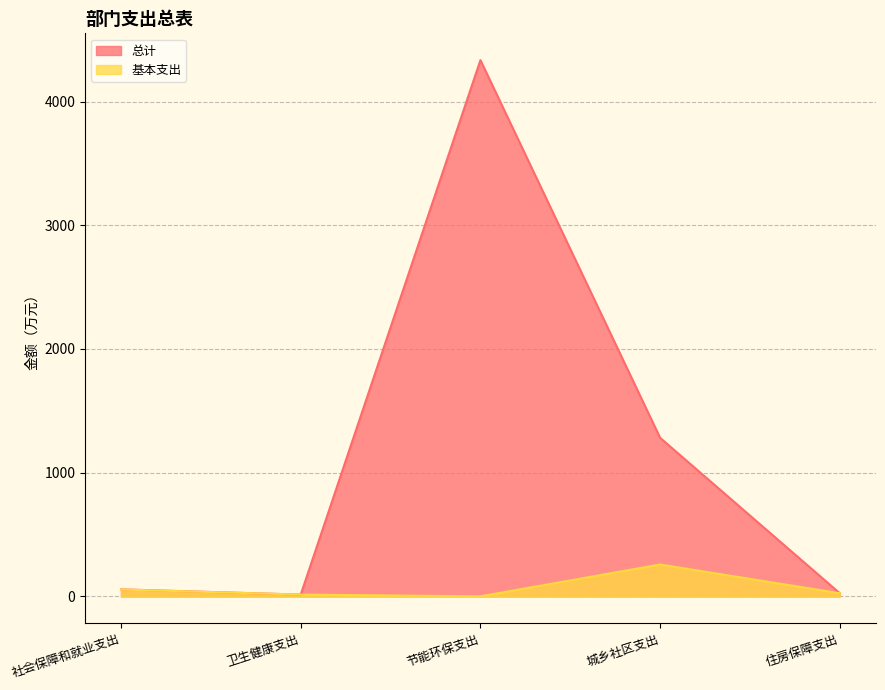

True or false: 总计 and 基本支出 intersect in this chart.

False